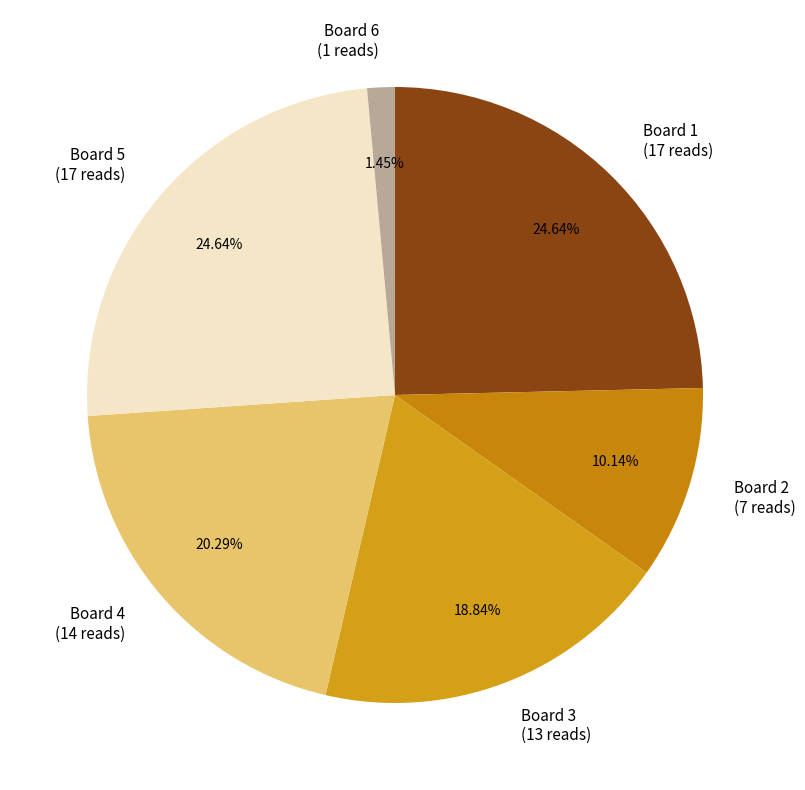

To the nearest percent, what is the difference between the Board 4 and Board 5 slice percentages?

4%